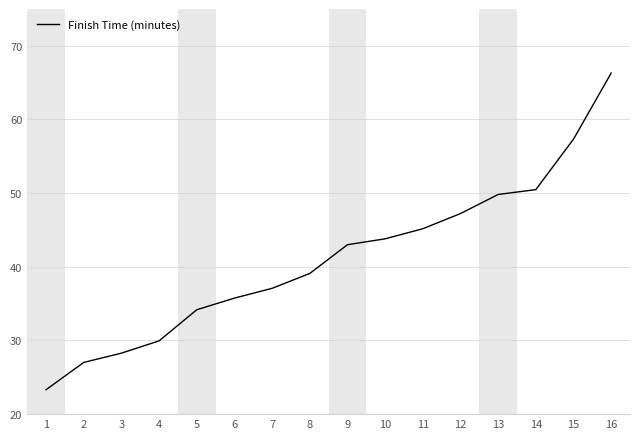

What is the change in value from 9 to 12?

+4.2